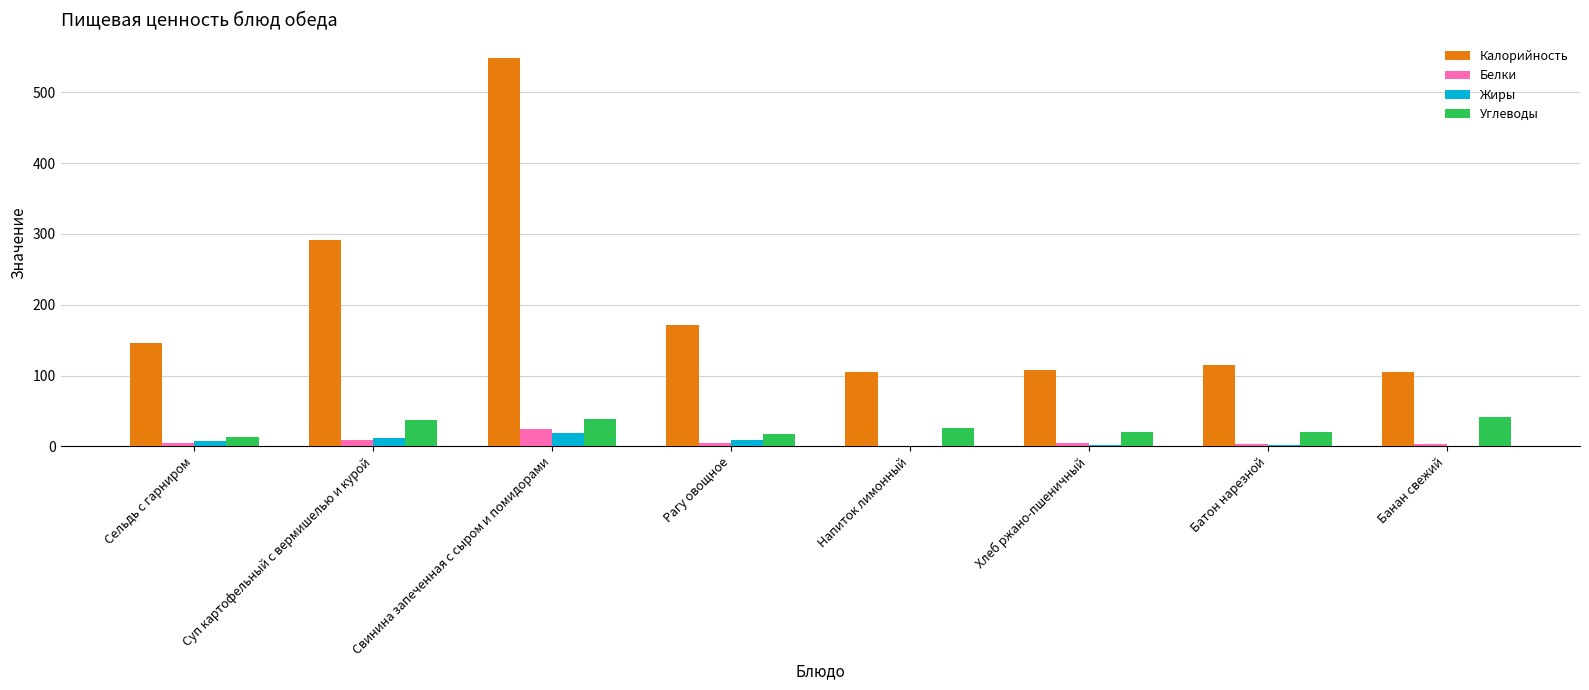

True or false: Жиры has a value of 11.8 at Суп картофельный с вермишелью и курой.

True